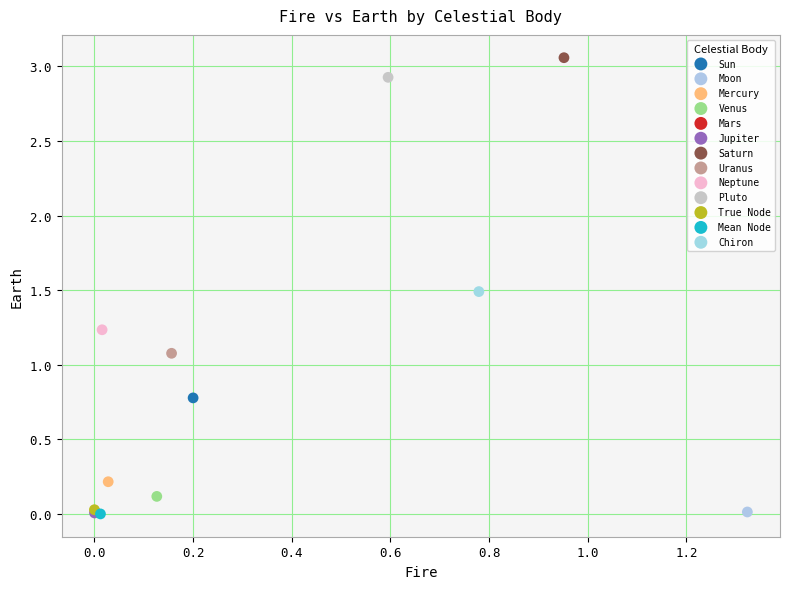

What are all the series names shown in the legend?

Sun, Moon, Mercury, Venus, Mars, Jupiter, Saturn, Uranus, Neptune, Pluto, True Node, Mean Node, Chiron